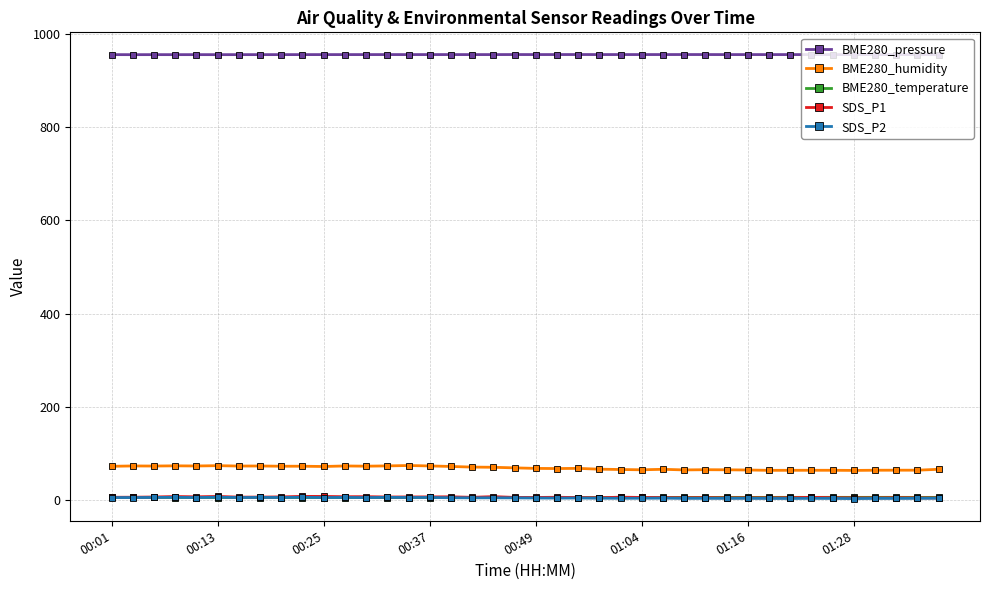

What is the value of the BME280_humidity point at the 4th from the left?

73.5